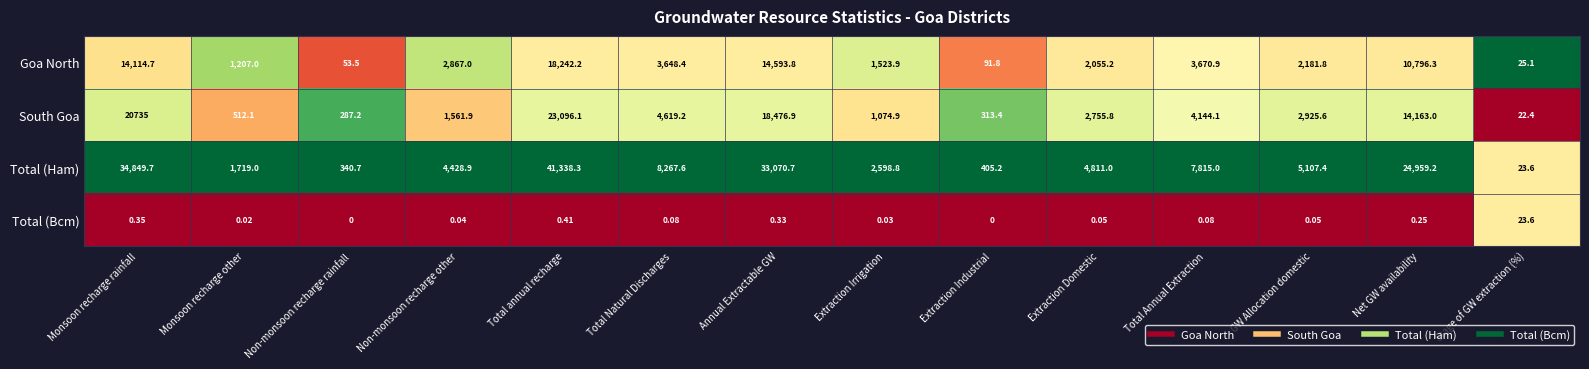

At which label does Goa North reach its minimum?

Stage of GW extraction (%)